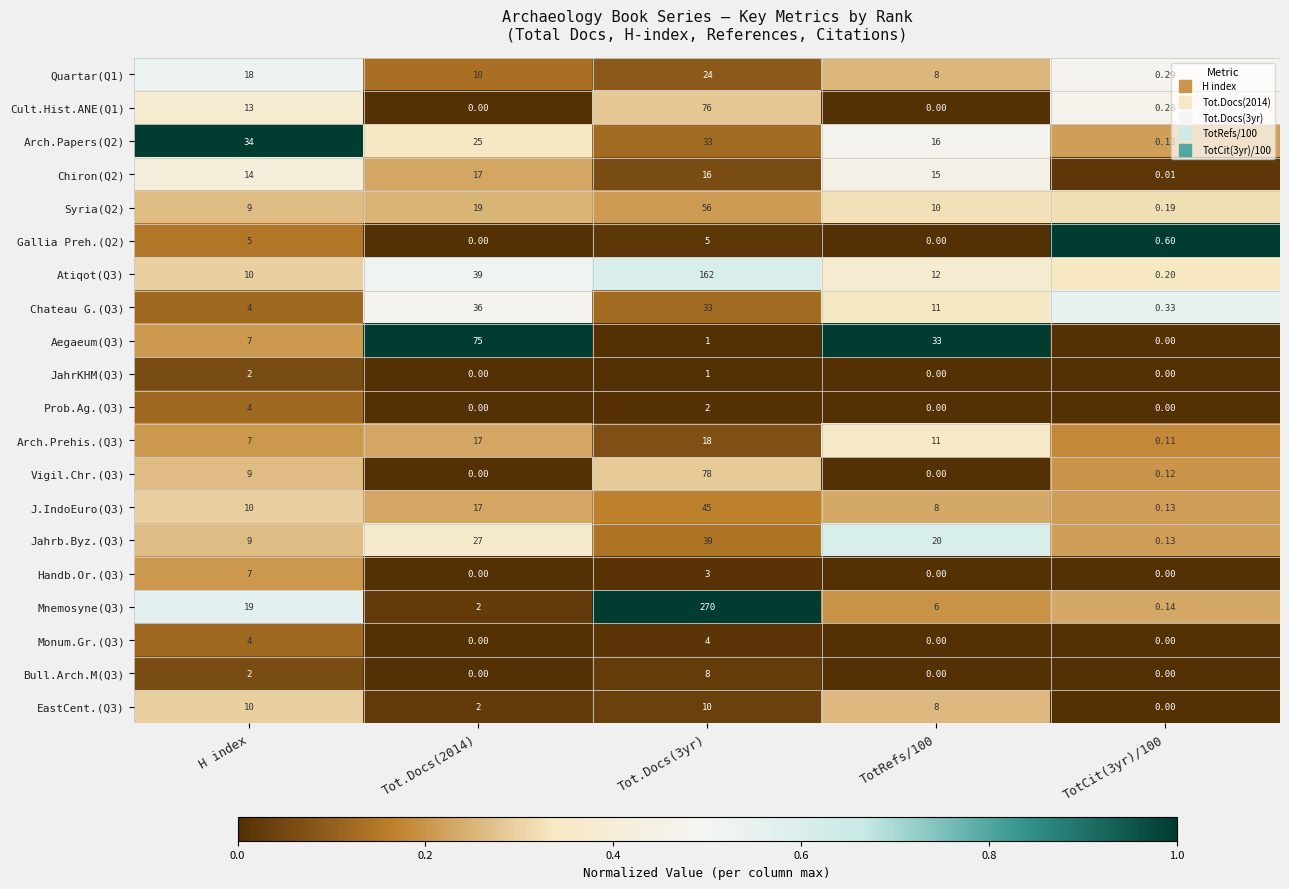

At which label is Chiron(Q2) closest to 8?

H index